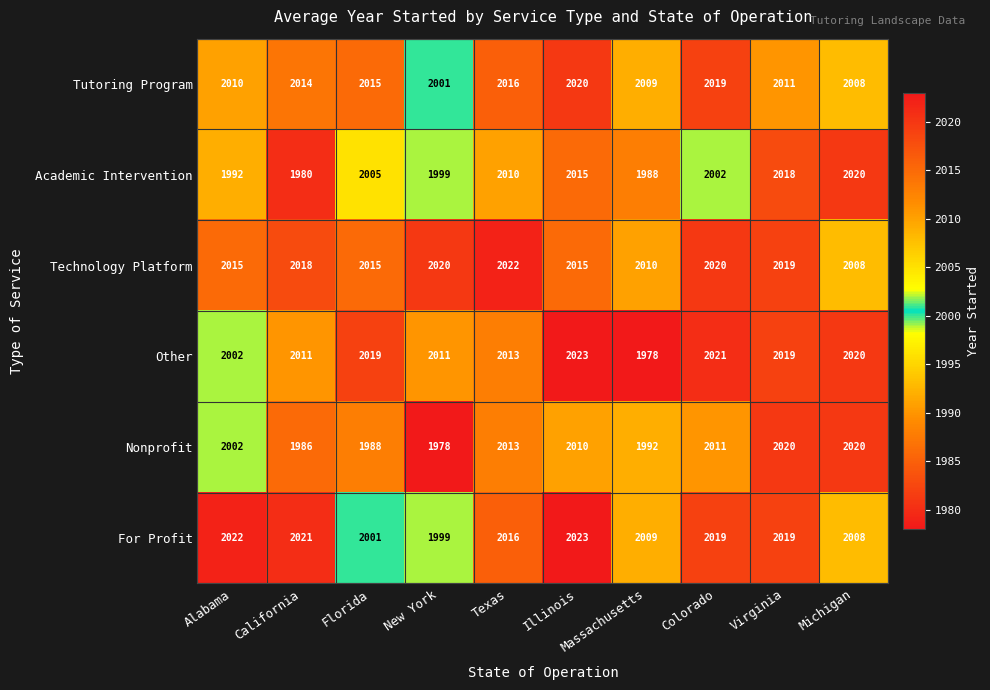

Which series has the largest total across all categories?

Technology Platform